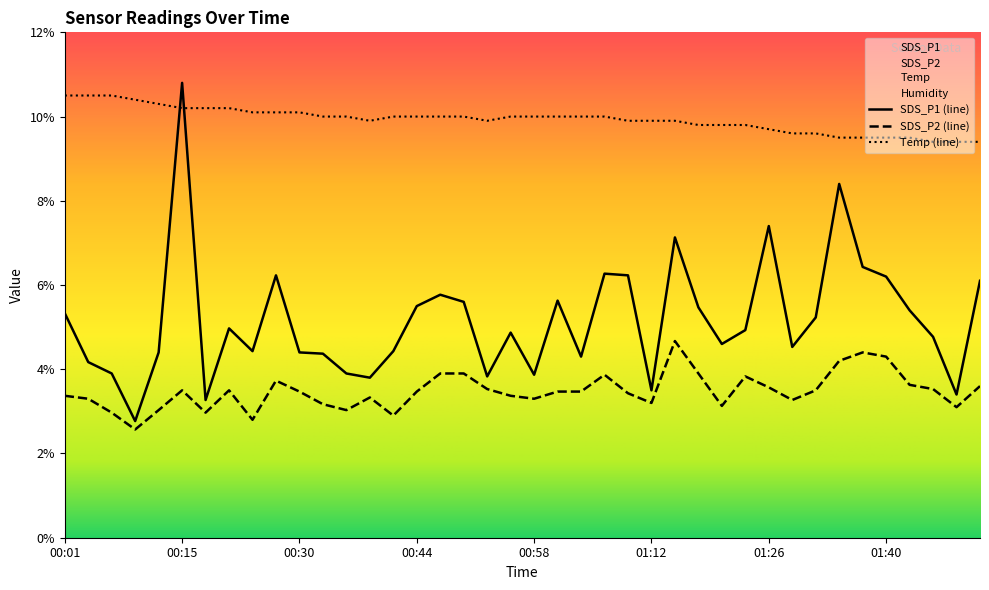

What is the highest value of the Temp series?

10.5